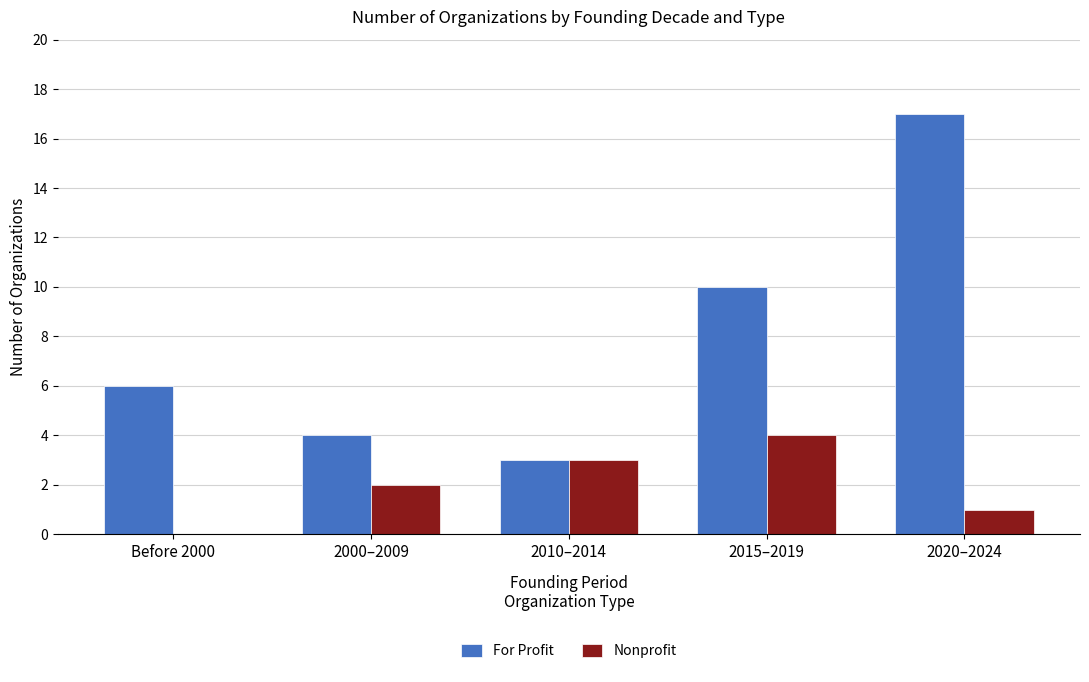

How many Nonprofit values are between 1 and 3?

3